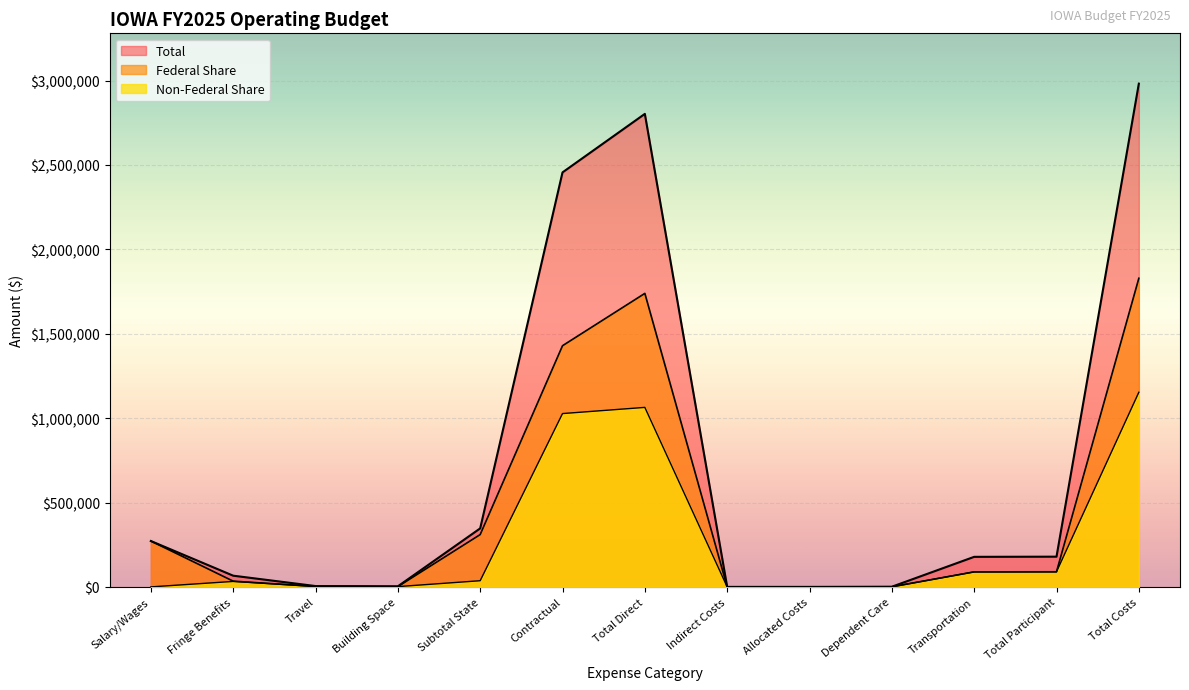

Where is Non-Federal Share nearest to the value 576632?

Contractual